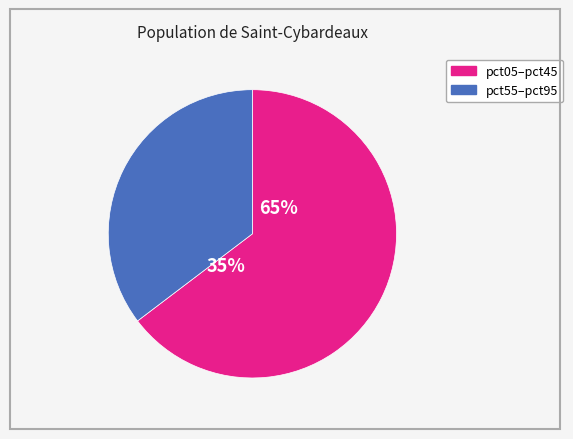

Does pct55 account for over 50% of the chart?

No